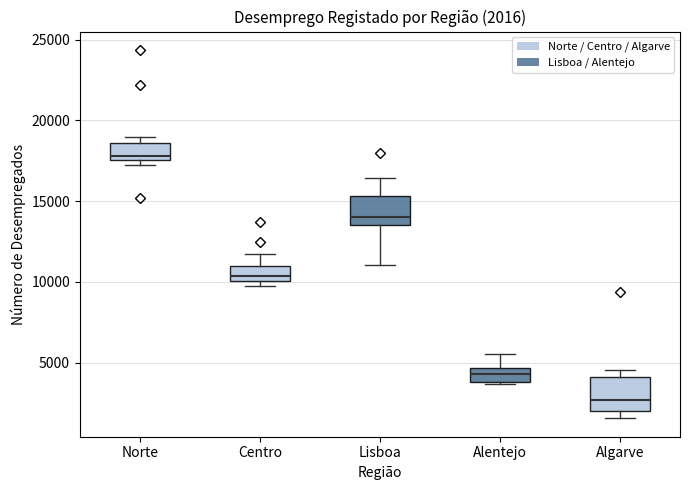

Which box's median line is the highest?

Norte